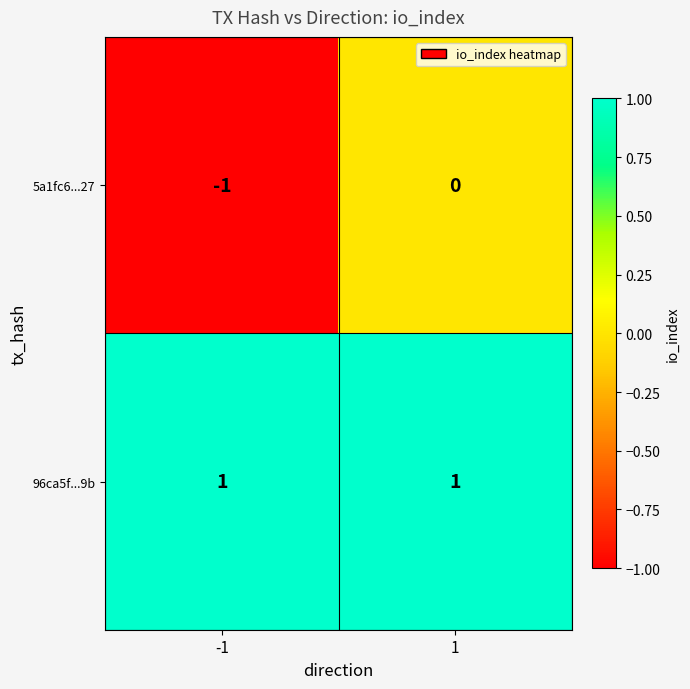

List the series in order of their overall mean, highest first.

96ca5f...9b, 5a1fc6...27